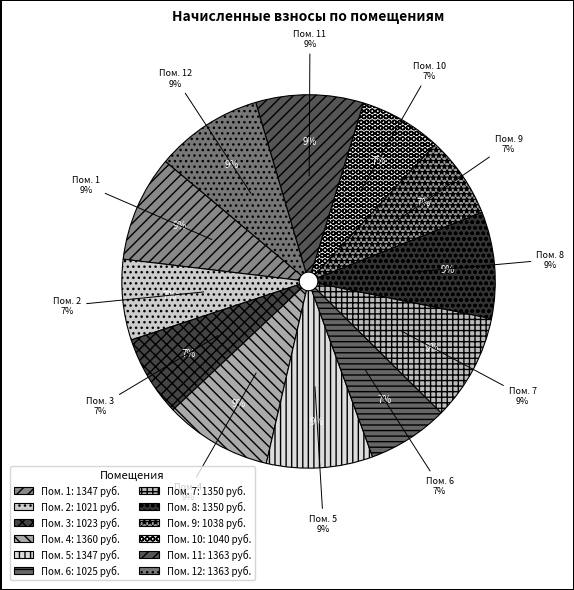

What portion of the pie excludes 6?

93.0%